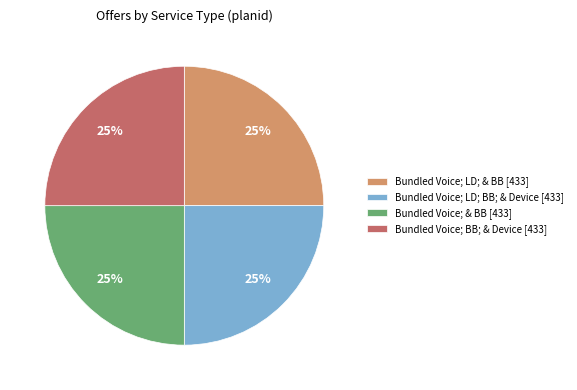

Approximately how many times larger is the value at Bundled Voice; LD; & BB [433] compared to Bundled Voice; LD; BB; & Device [433]?

1.0